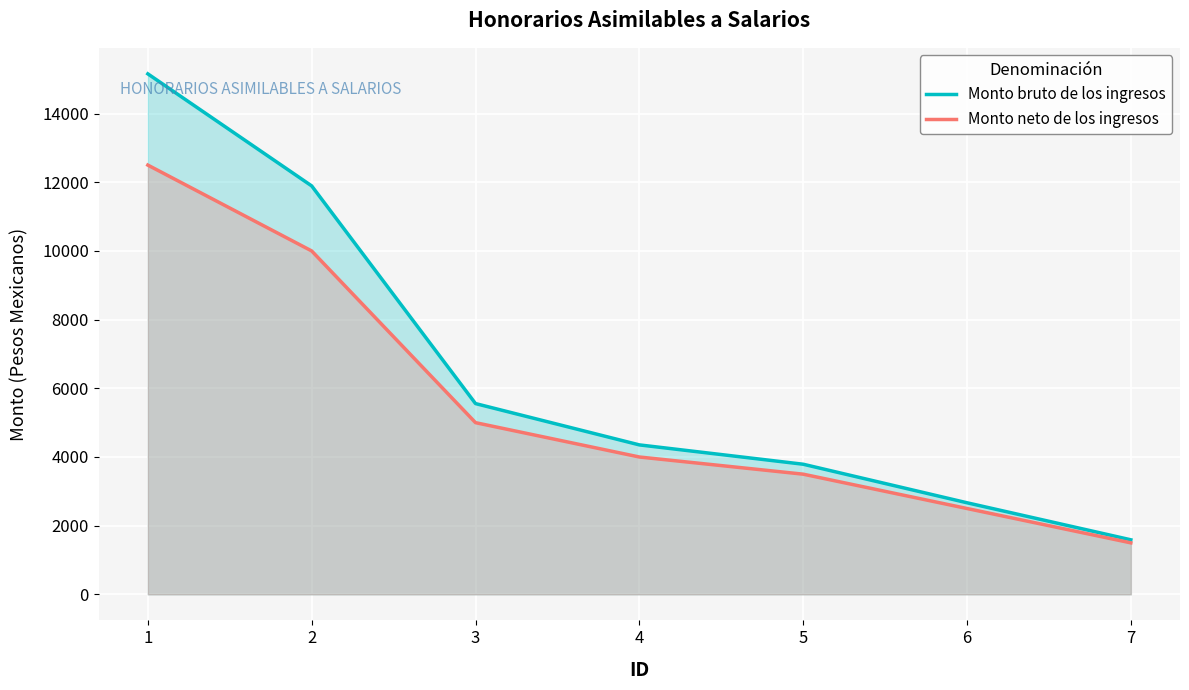

True or false: Monto neto de los ingresos and Monto bruto de los ingresos cross at least once.

False